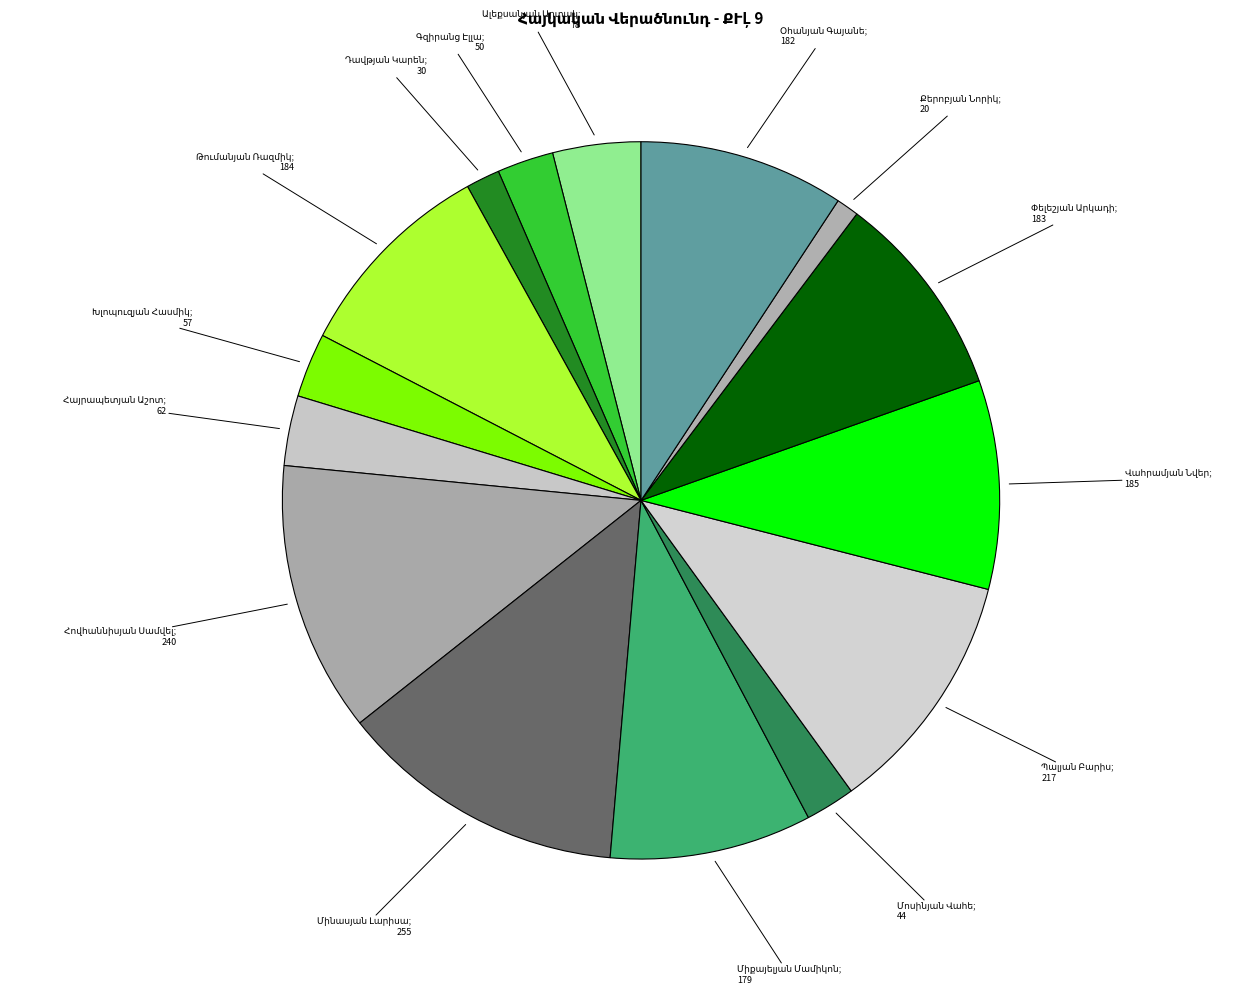

Count the number of slices in the pie.

15